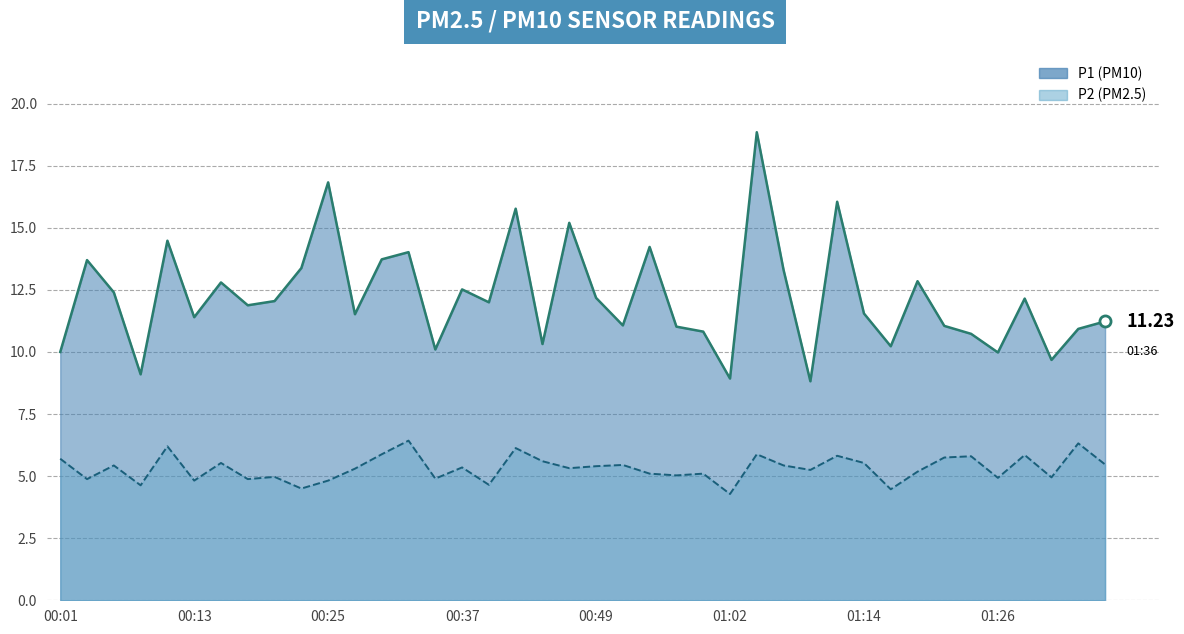

What is the value of the P1 line point at the 39th from the left?

10.9